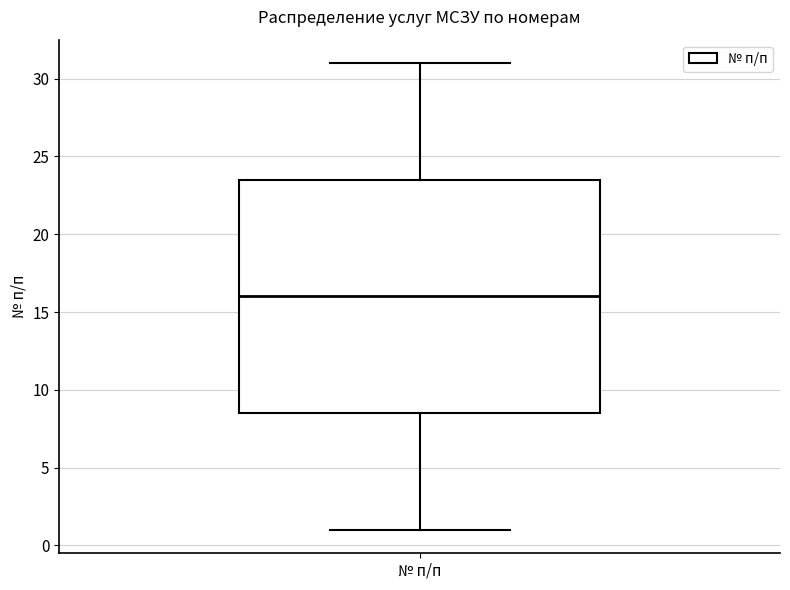

Read this box plot against the y-axis: the position of the median line, the range covered by the box, and the ends of both whiskers. The values are not printed on the chart, so give them approximately, as read against the axis.

median 16.0, box 8.5 to 23.5, whiskers 1.0 to 31.0